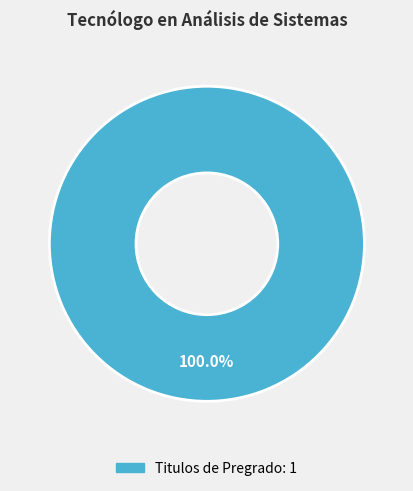

Is there a majority slice in this chart?

Yes